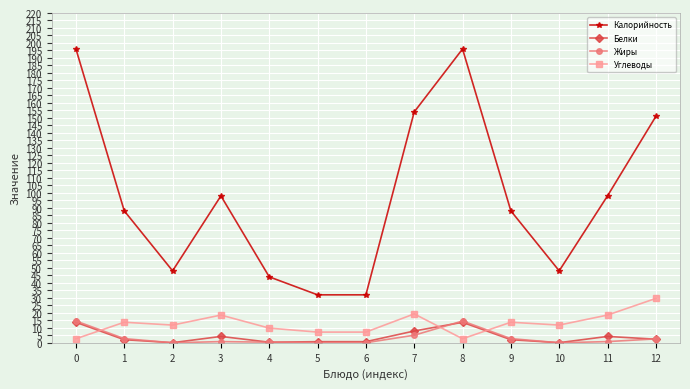

Where is the first local minimum for Калорийность?

2